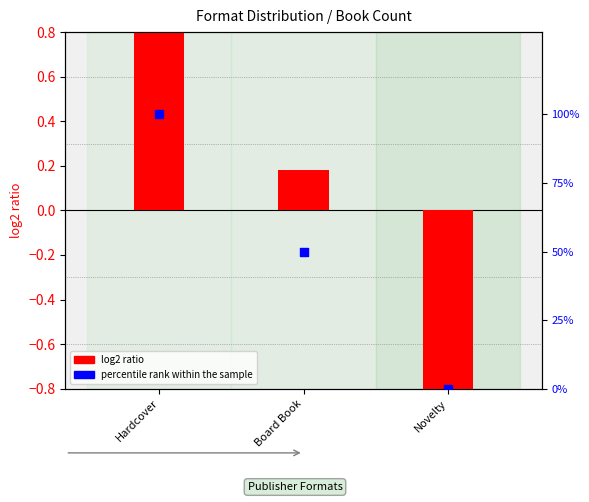

What are all the series names shown in the legend?

log2 ratio, percentile rank within the sample